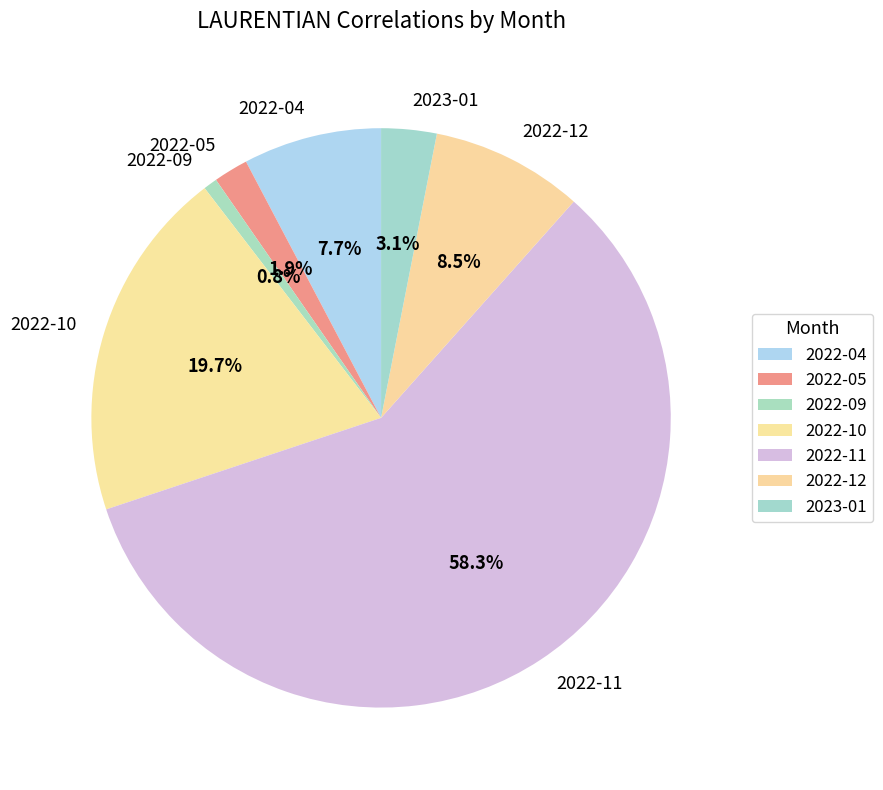

The 2022-12 slice represents 21% of the pie. True or false?

False